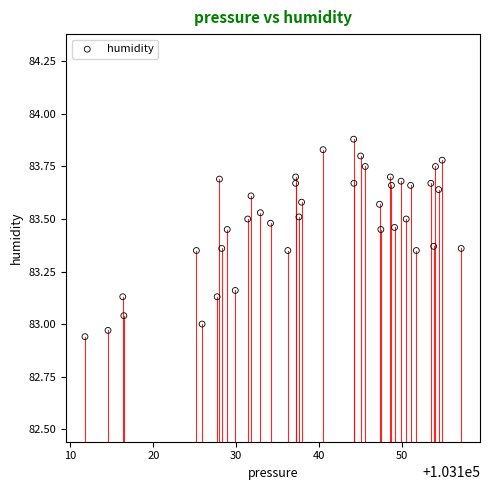

What is the range of Y values (max minus min)?

0.9